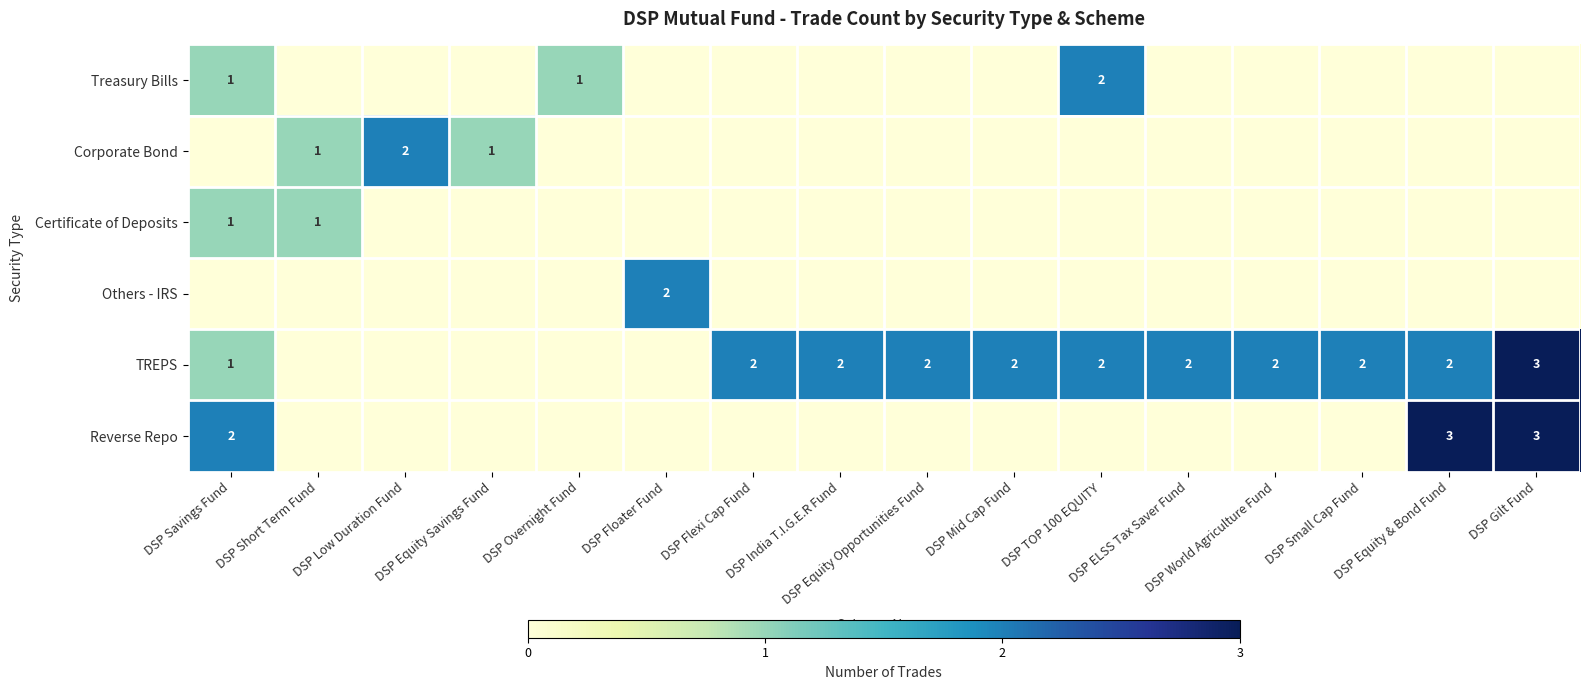

What is the difference between the TREPS values at DSP ELSS Tax Saver Fund and DSP Gilt Fund?

1